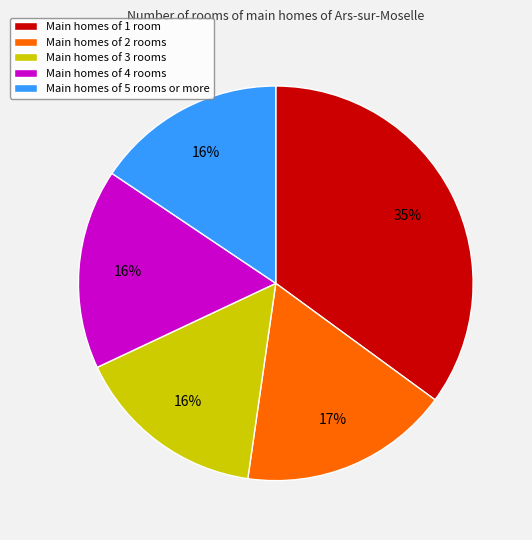

Is the sum of Main homes of 3 rooms and Main homes of 4 rooms greater than half?

No